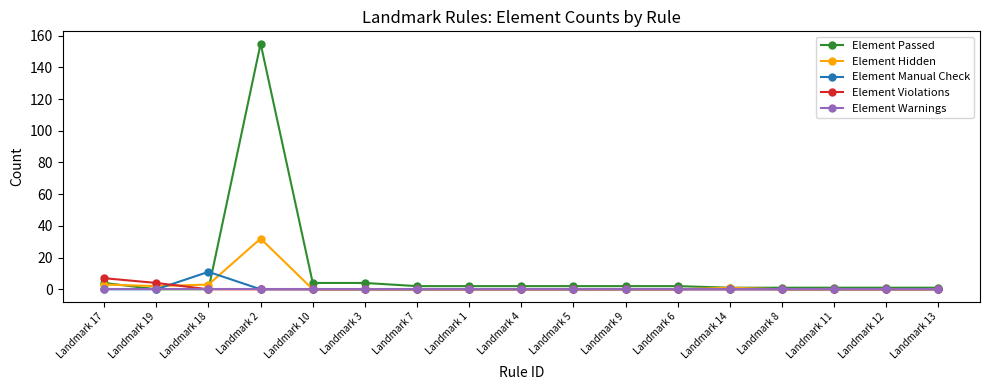

Count the number of categories in the chart.

17